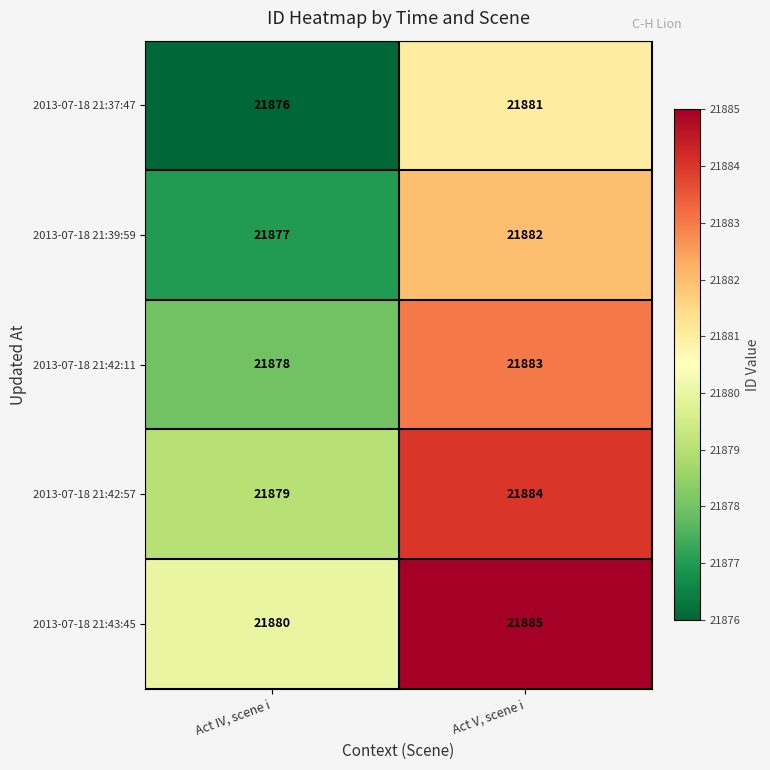

What is the total value across all series at Act V, scene i?

109415